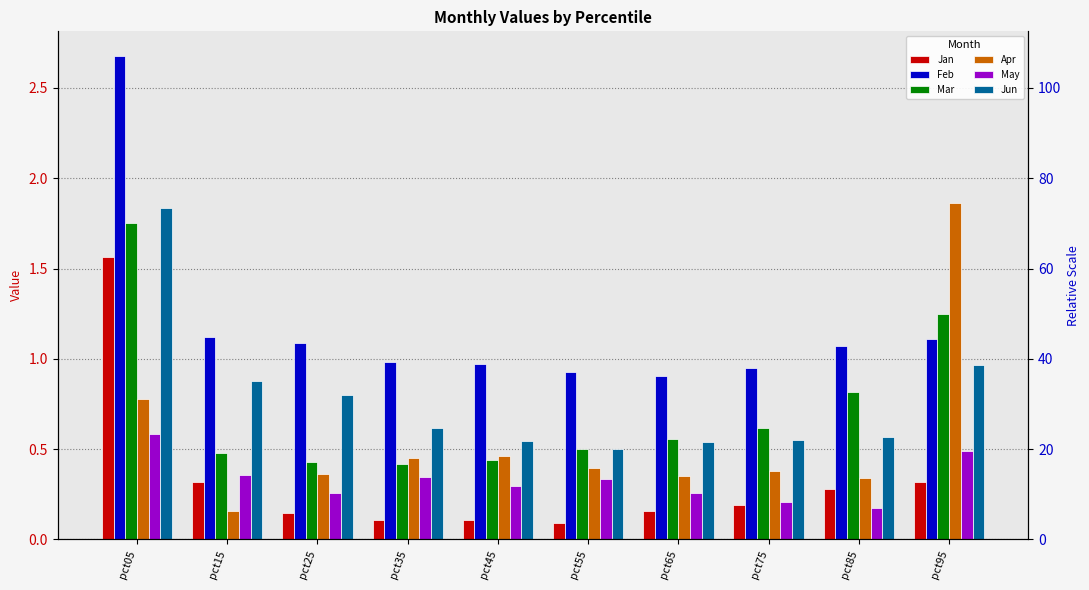

Reading right to left, extract all data points from this chart.

Jan: 0.3	0.3	0.2	0.2	0.1	0.1	0.1	0.1	0.3	1.6
Feb: 1.1	1.1	0.9	0.9	0.9	1.0	1.0	1.1	1.1	2.7
Mar: 1.2	0.8	0.6	0.6	0.5	0.4	0.4	0.4	0.5	1.8
Apr: 1.9	0.3	0.4	0.4	0.4	0.5	0.5	0.4	0.2	0.8
May: 0.5	0.2	0.2	0.3	0.3	0.3	0.3	0.3	0.4	0.6
Jun: 1.0	0.6	0.6	0.5	0.5	0.5	0.6	0.8	0.9	1.8